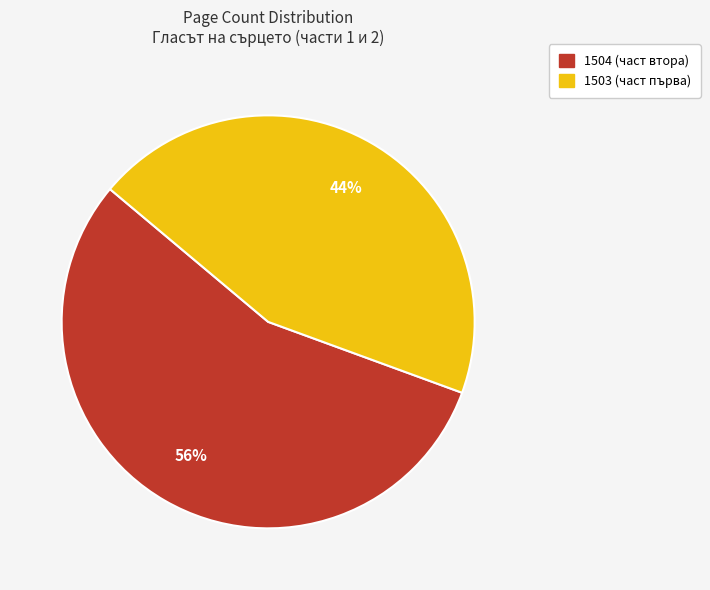

Is it true that 1503 (част първа) is 38% of the pie?

False